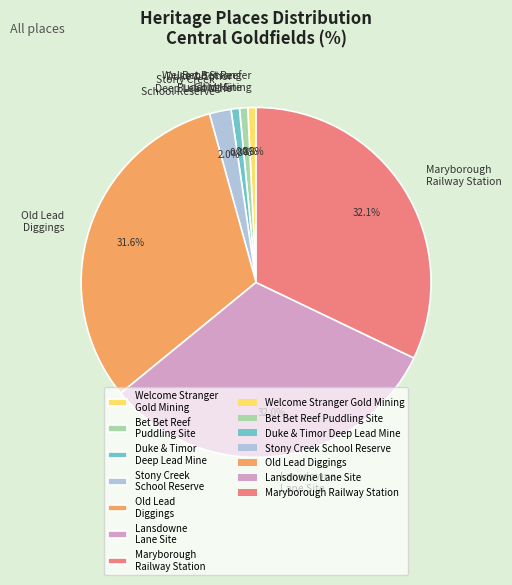

Do Old Lead Diggings and Lansdowne Lane Site together represent more than half of the pie?

Yes